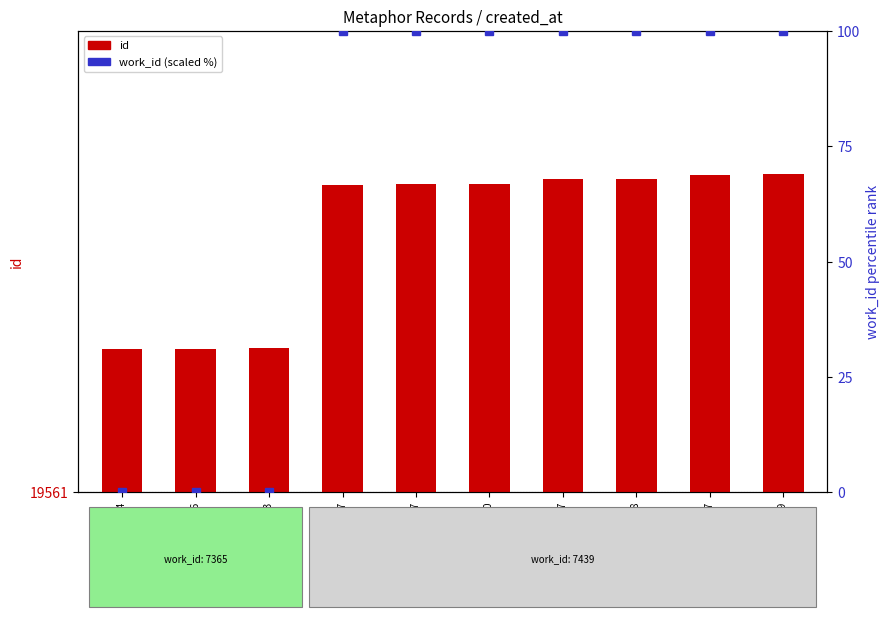

Reading left to right, extract all data points from this chart.

2013-03-23 20:34=20061	2013-03-23 20:36=20062	2013-03-23 20:43=20064	2013-06-13 21:17=20632	2013-06-14 03:57=20636	2013-06-14 04:00=20638	2013-06-14 04:17=20653	2013-06-14 04:18=20654	2013-06-14 04:57=20669	2013-06-14 04:59=20671